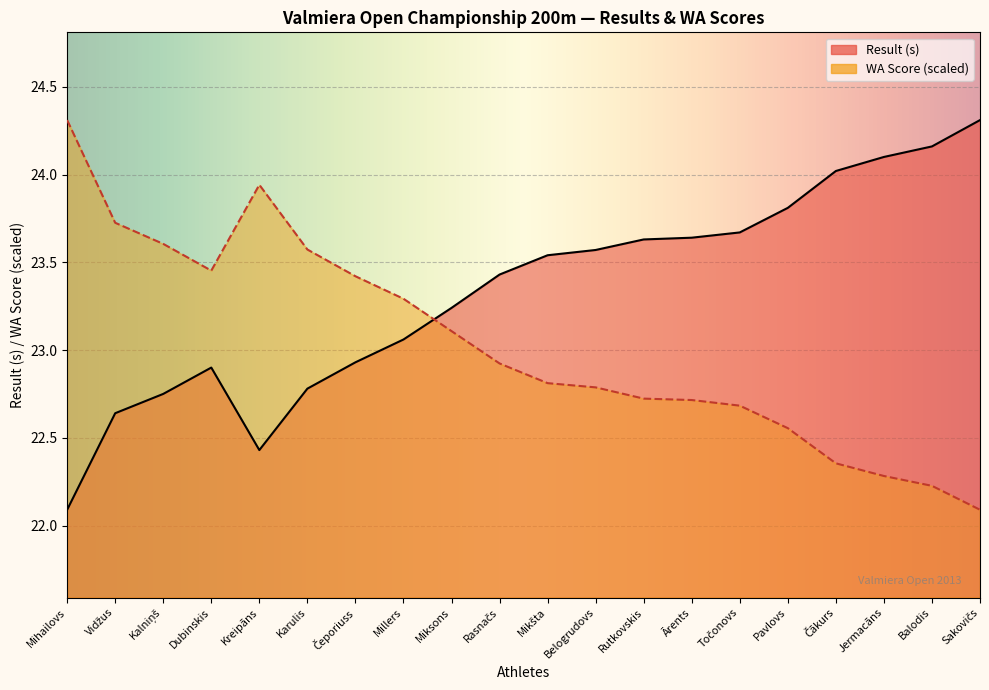

At how many categories does at least one series exceed 24?

5